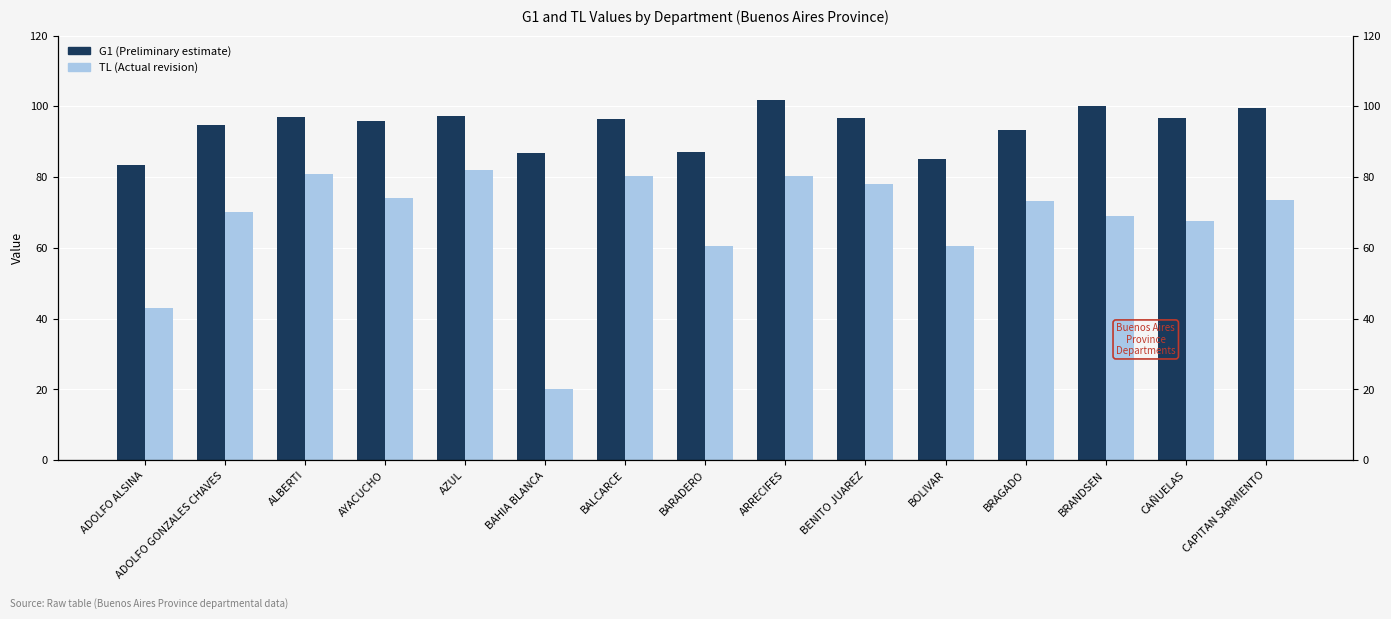

Is it true that G1 equals 96.7 at CAÑUELAS?

True